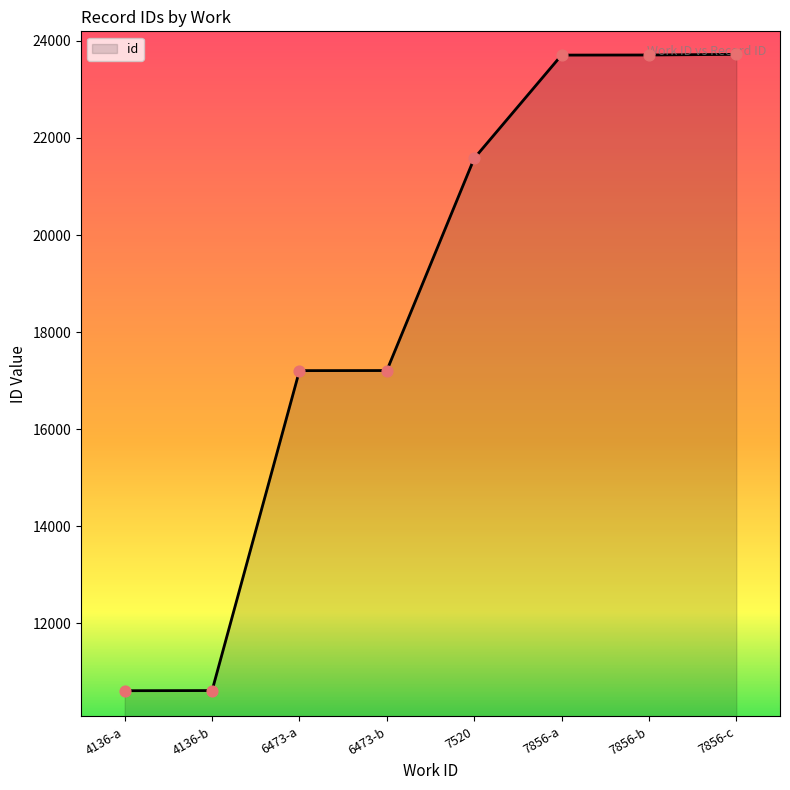

Which has a higher value, 6473-a or 7856-c?

7856-c